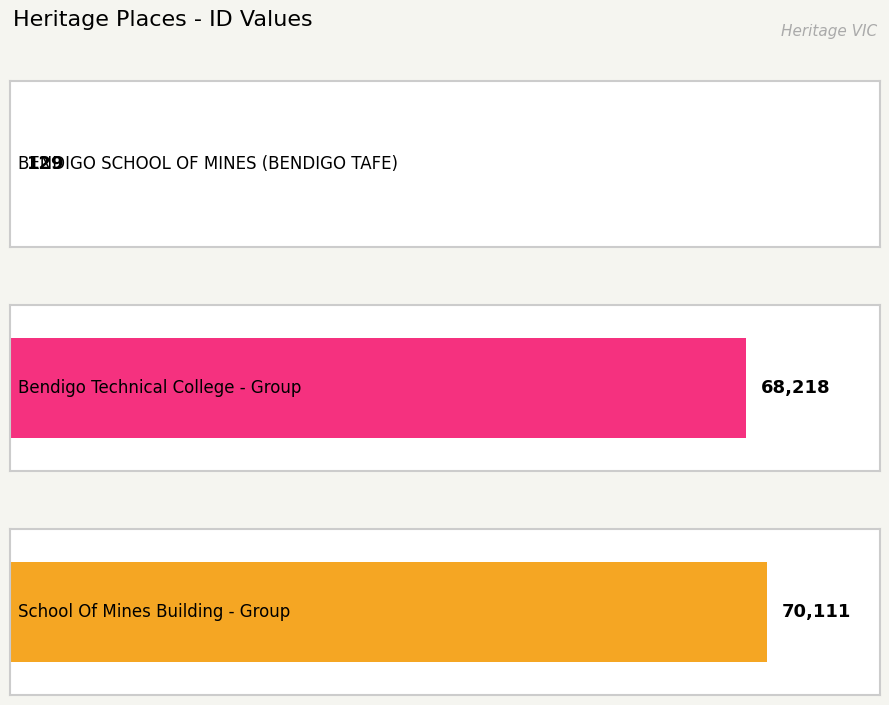

What is the minimum value shown in the chart?

129